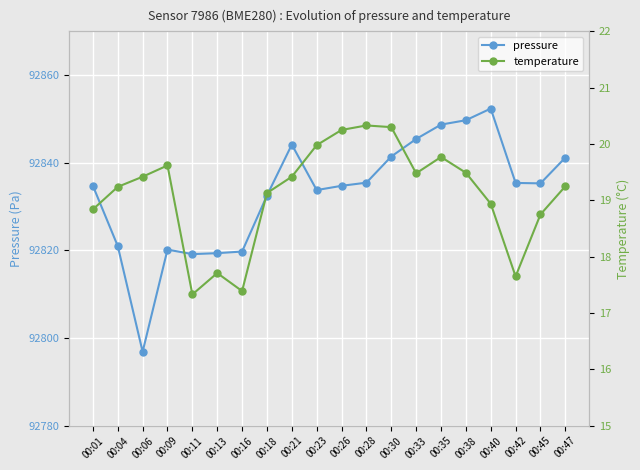

The value of pressure at 00:18 is 92832.5. True or false?

True